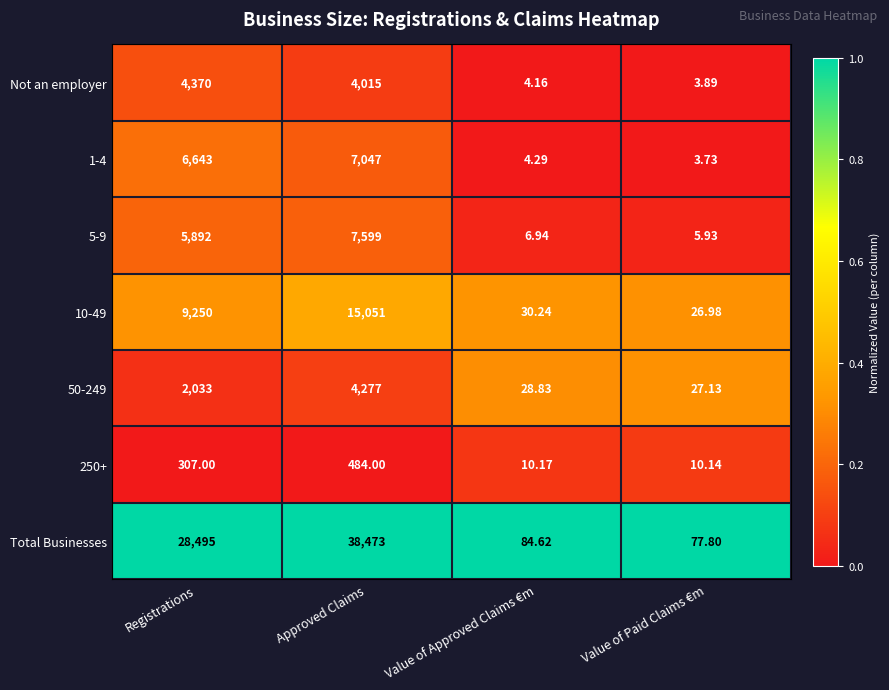

Which category has the highest value across all series?

Approved Claims